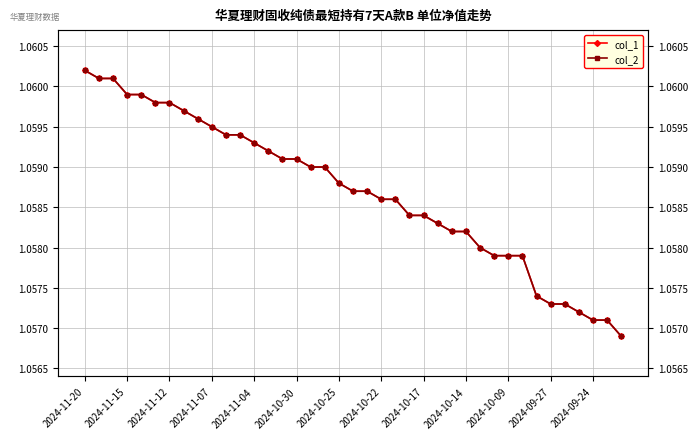

Rank the series by their maximum value, from highest to lowest.

col_1, col_2